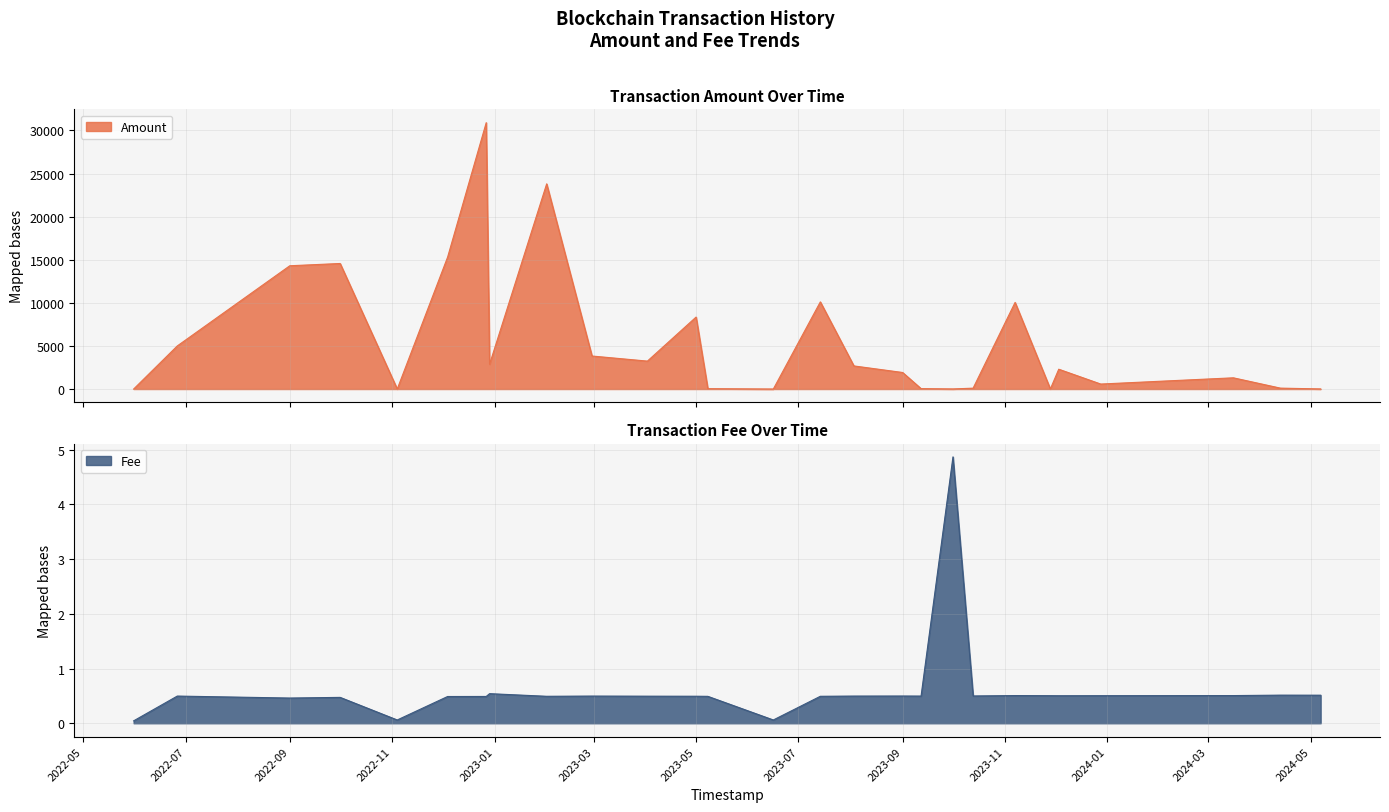

What is the sum of all Amount values?

151430.3